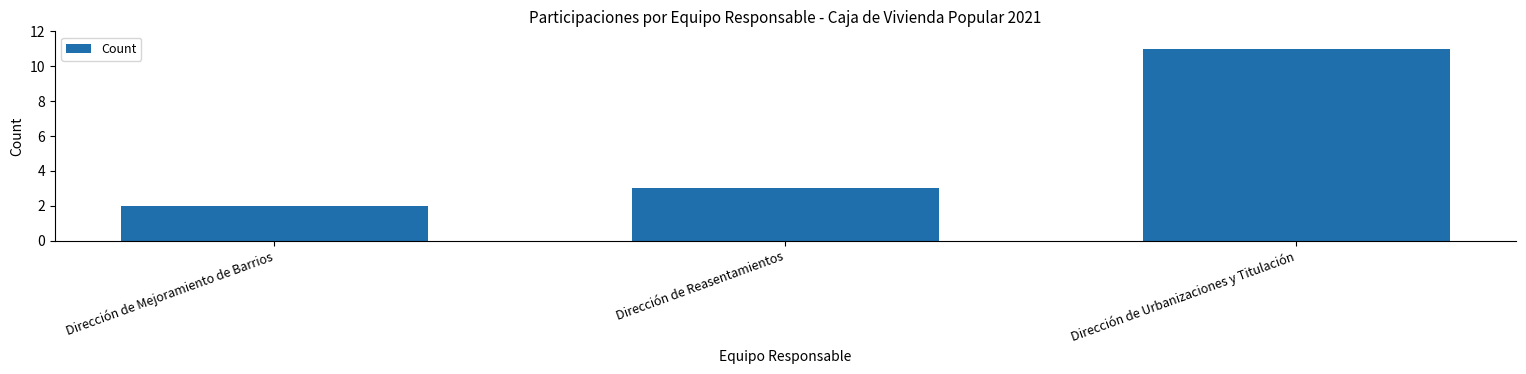

How many values are between 2 and 11?

3